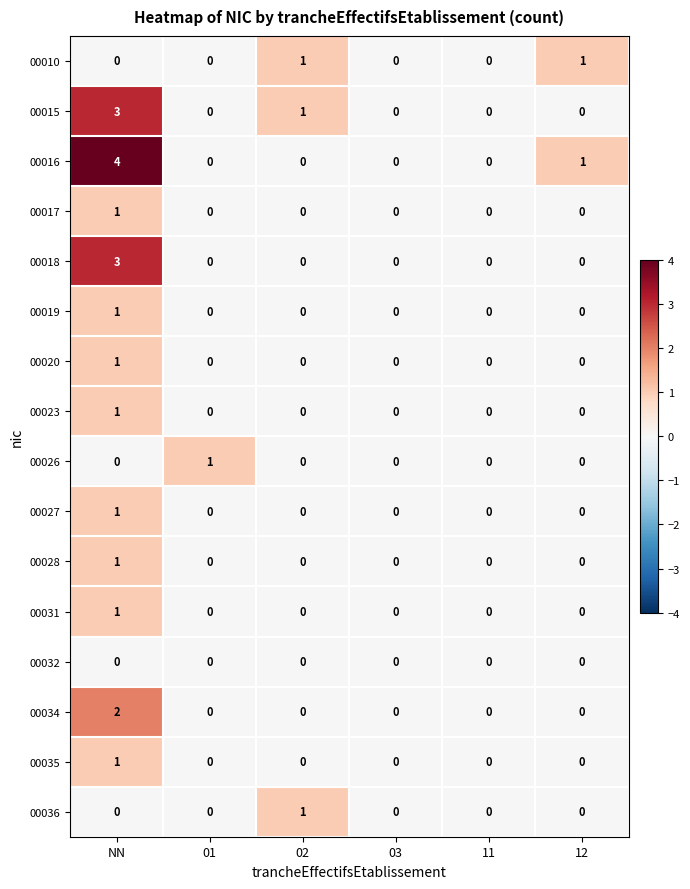

What is the sum of all 00018 values?

3